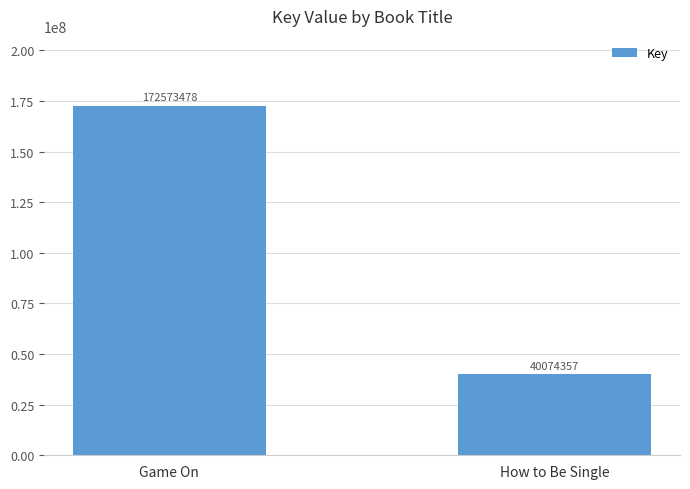

Approximately how many times larger is the value at Game On compared to How to Be Single?

4.3